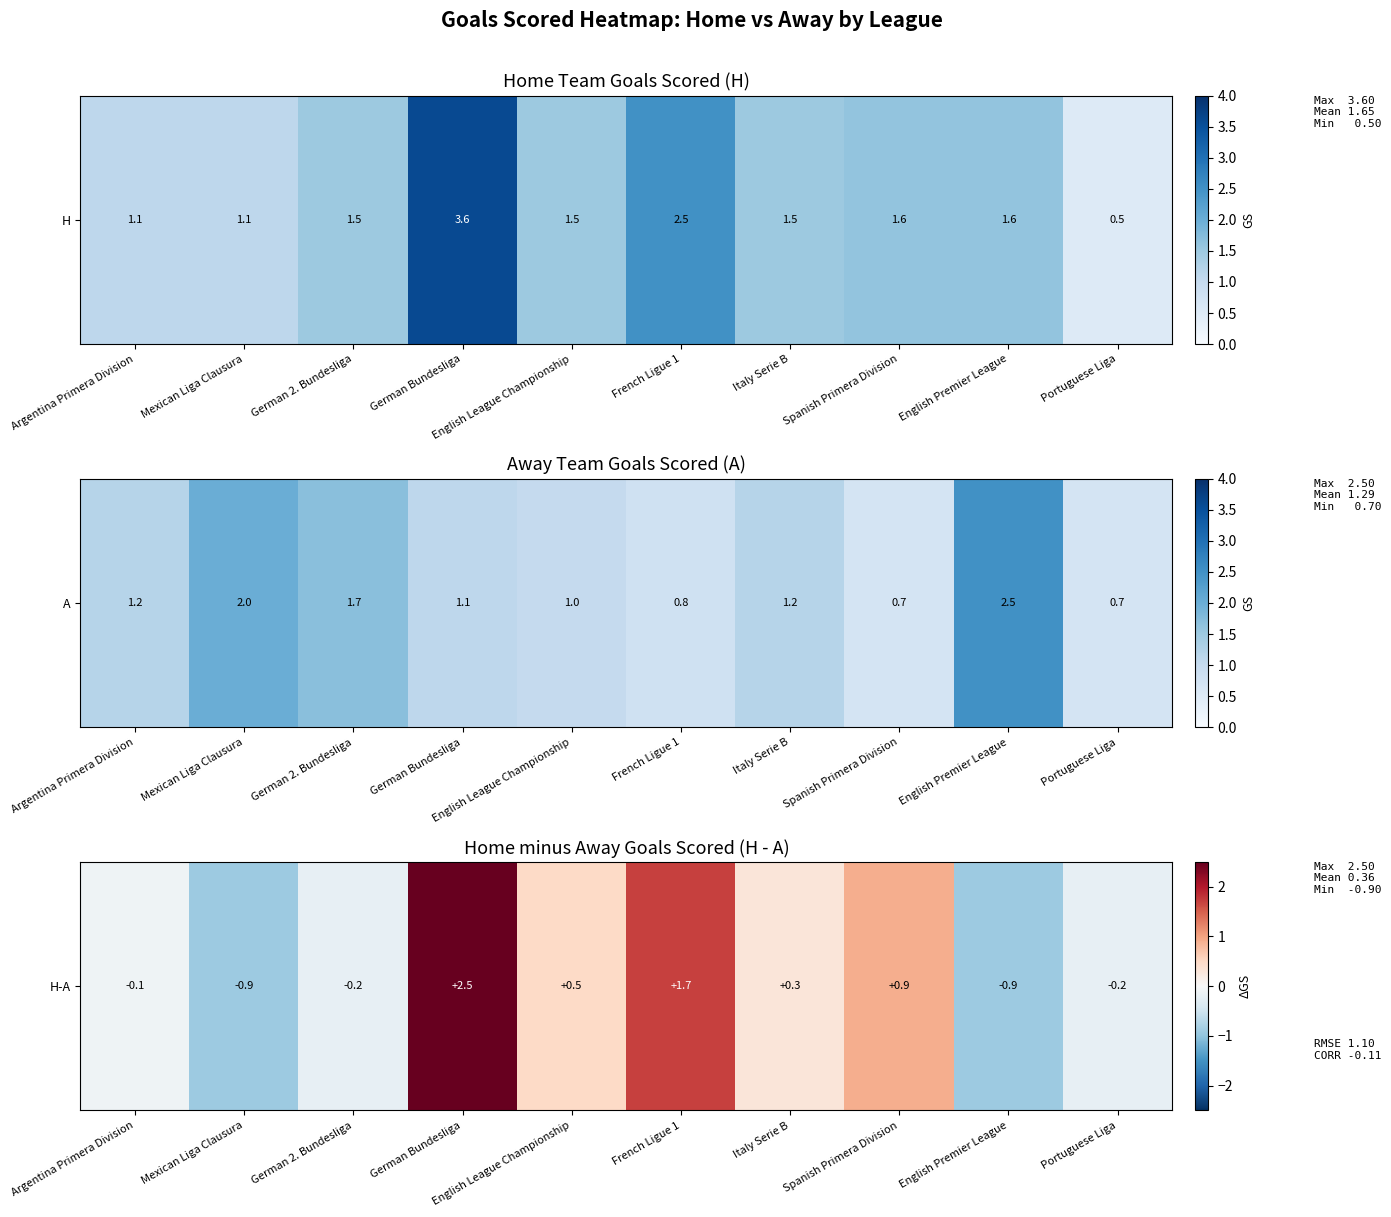

Where does the data first go above 0?

German Bundesliga